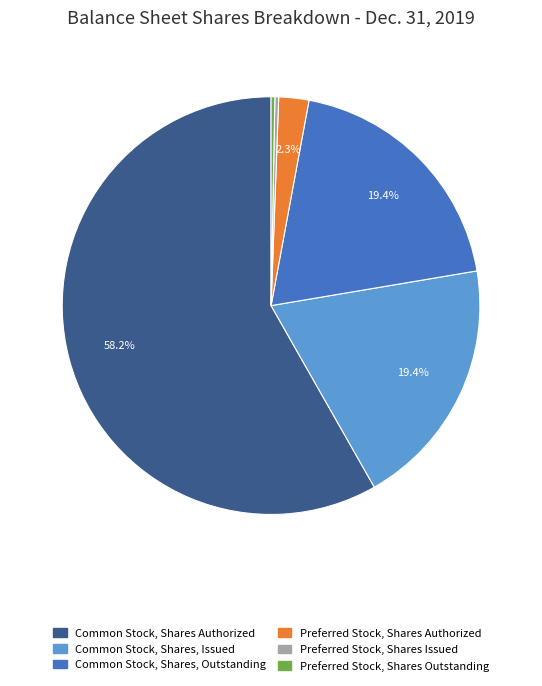

How many slices are in this pie chart?

6